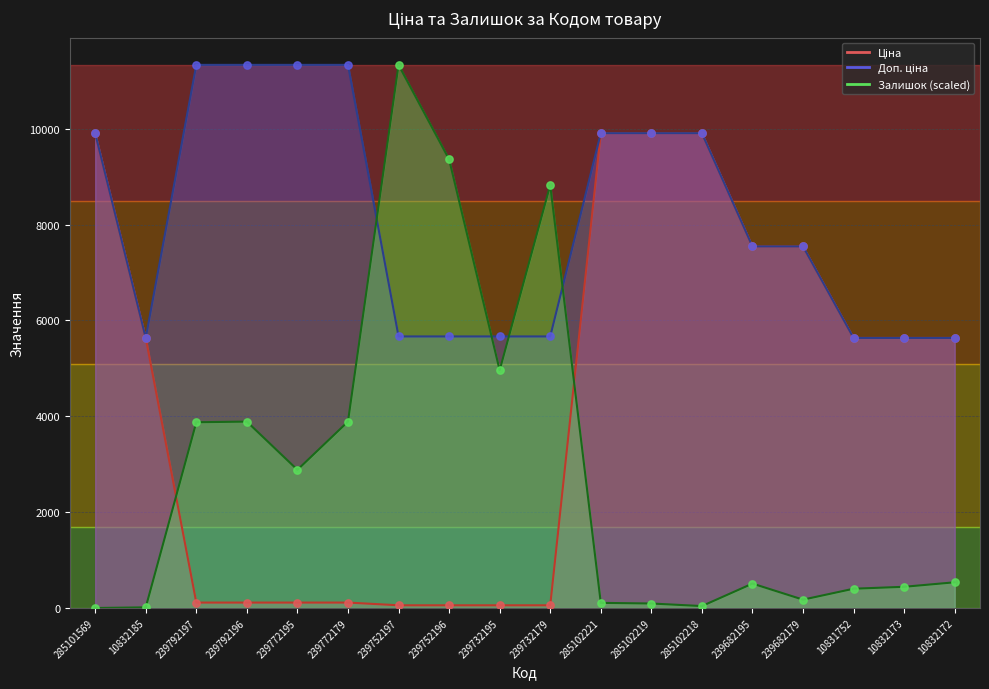

Which series reaches the maximum Y coordinate?

Доп. ціна